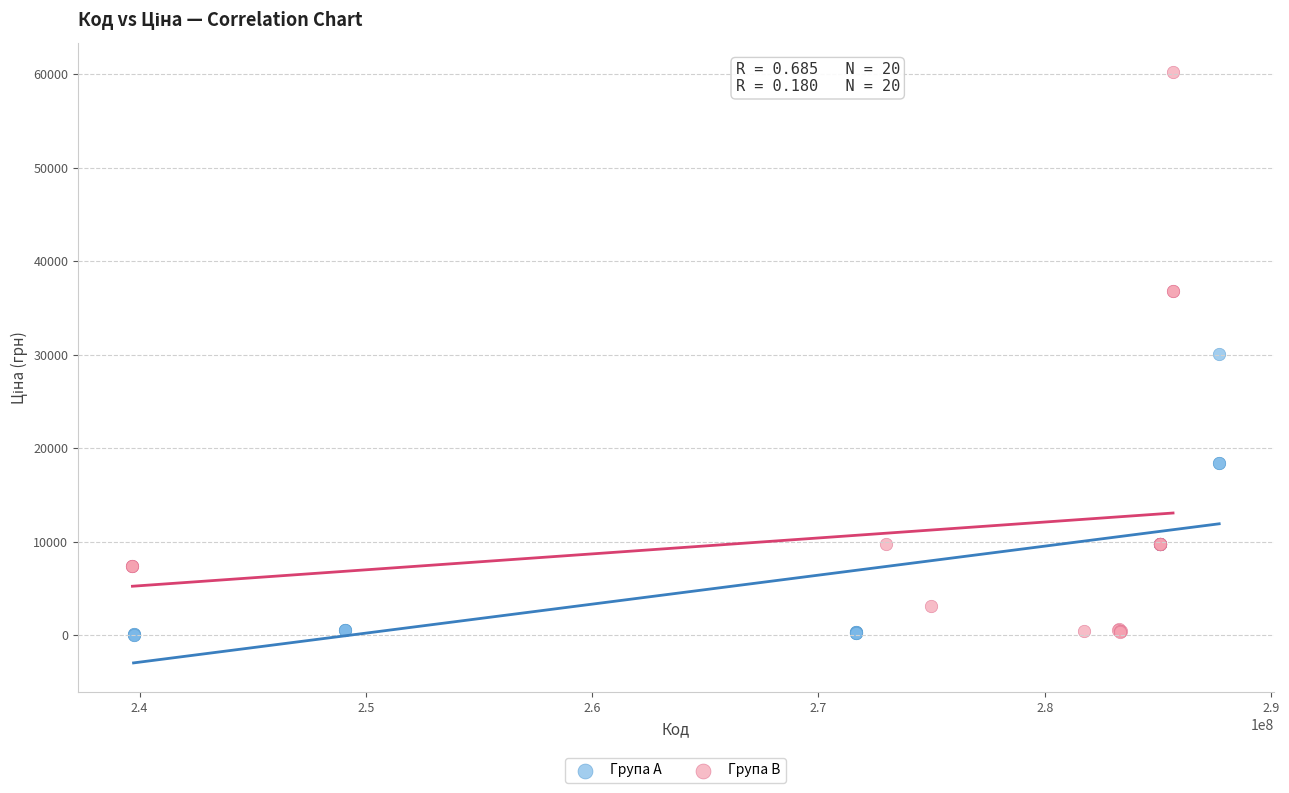

Which series has the widest spread of Y values?

Група B